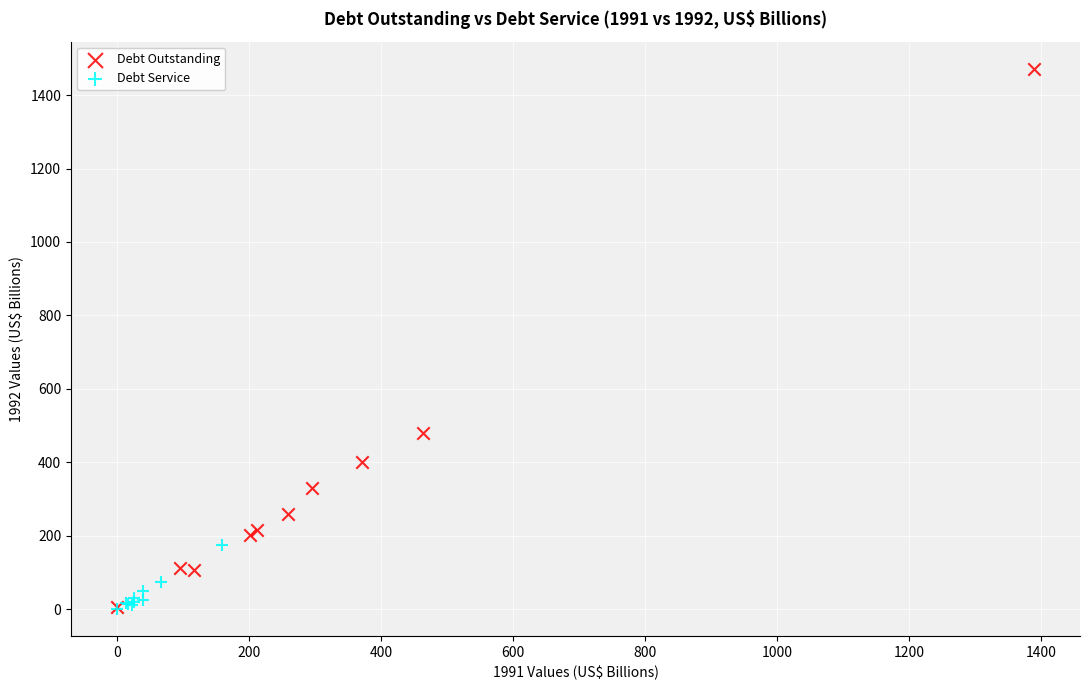

Which series has the largest Y range (max minus min)?

Debt Outstanding